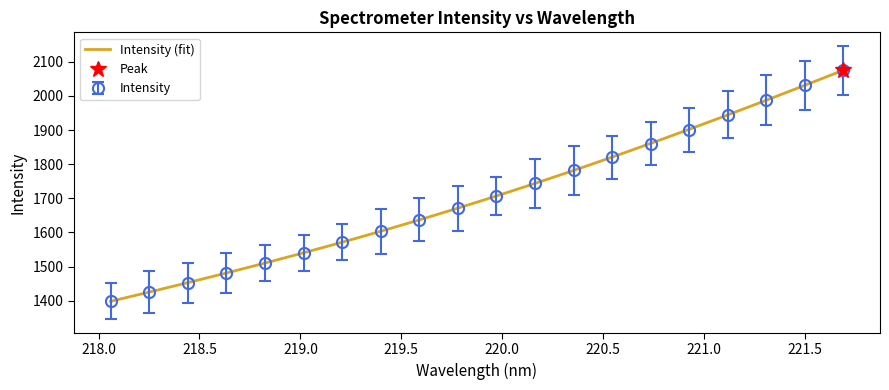

What is the change in value from 218.442 to 218.8244?

+57.4